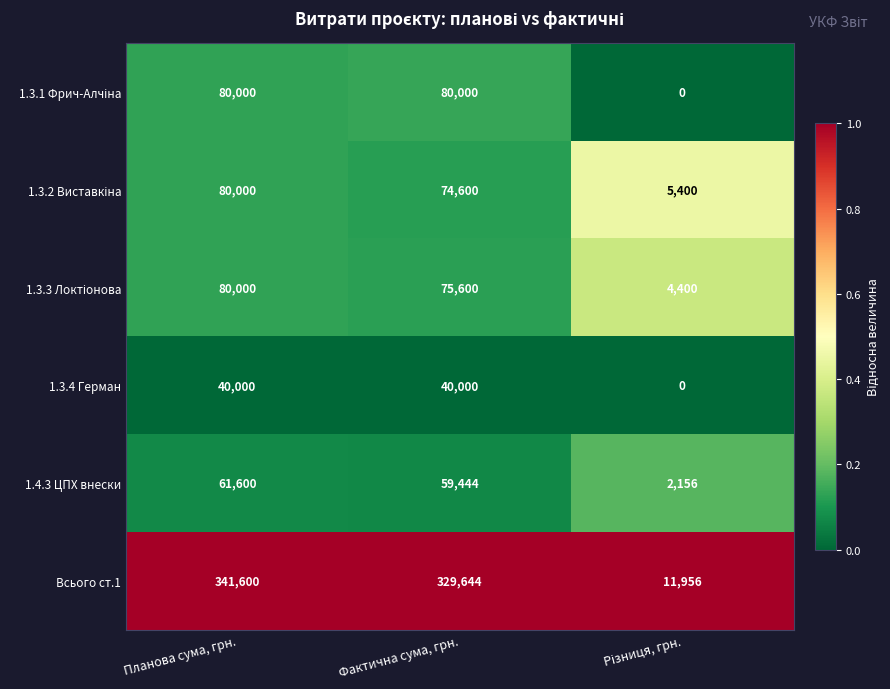

What is the maximum value shown in the chart?

341600